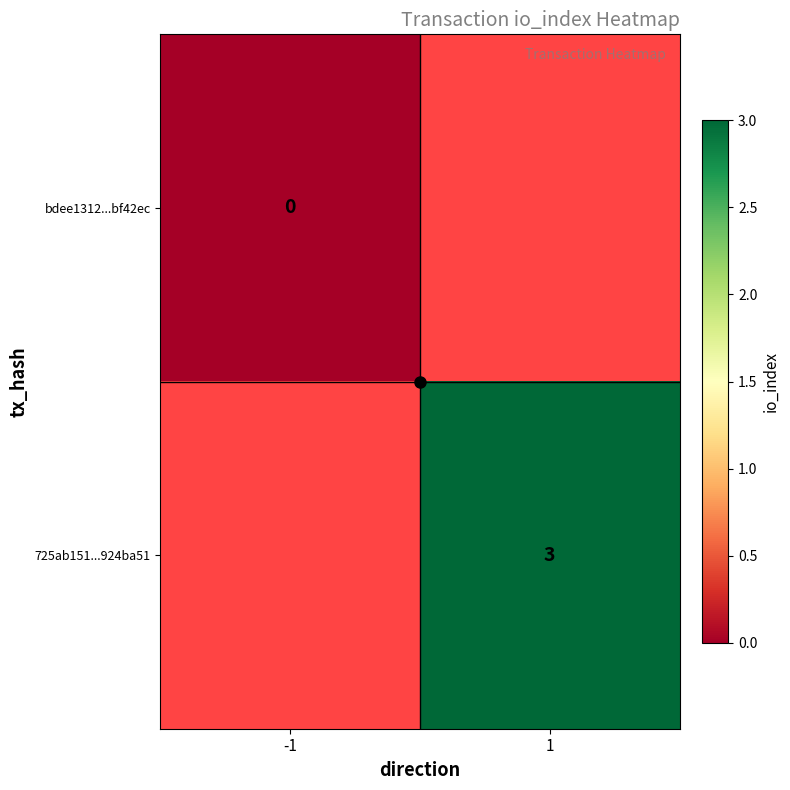

At which category does the chart reach its minimum across all series?

-1